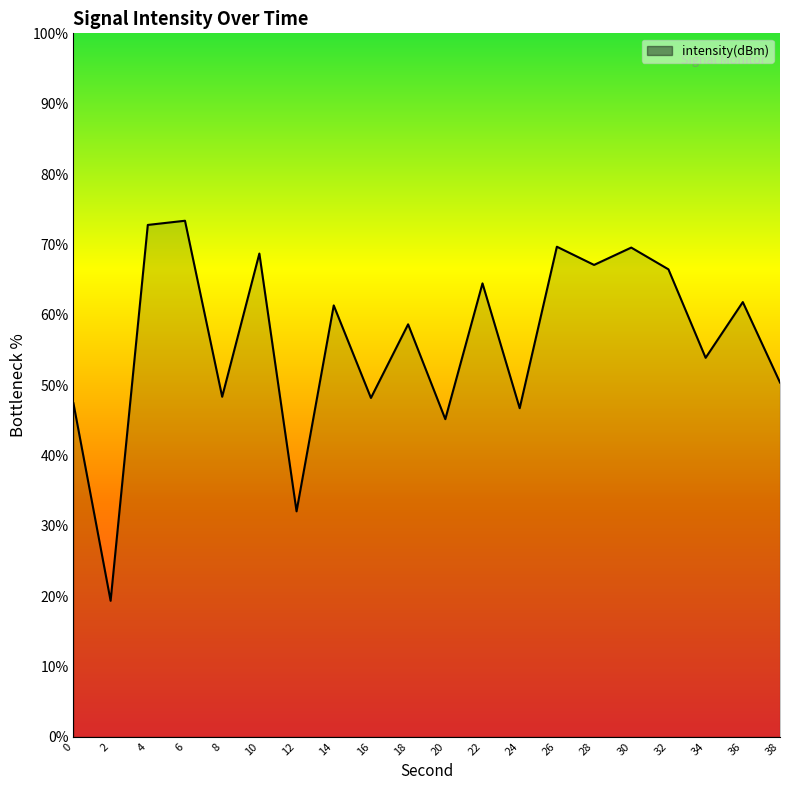

Between 16 and 34, which is larger?

34